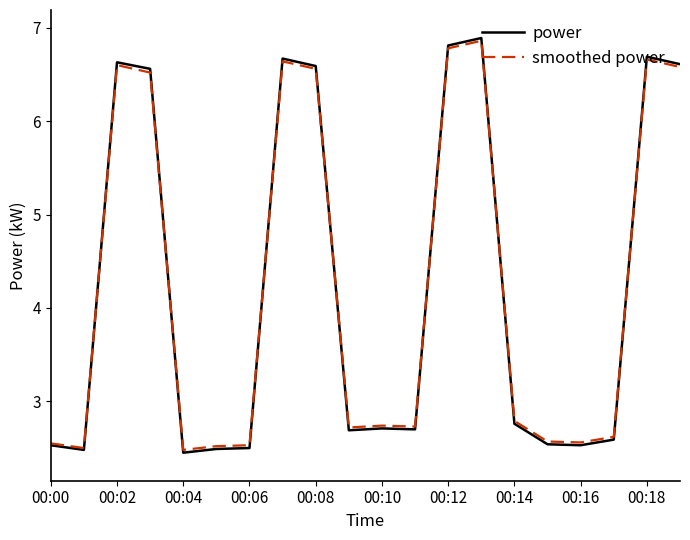

Which series has the largest range (max minus min)?

power